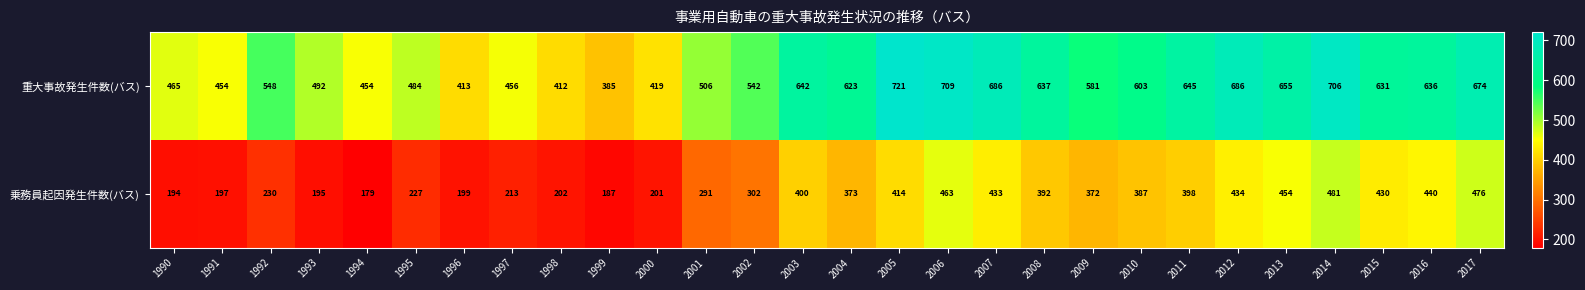

What is the average value of the 乗務員起因発生件数(バス) series?

327